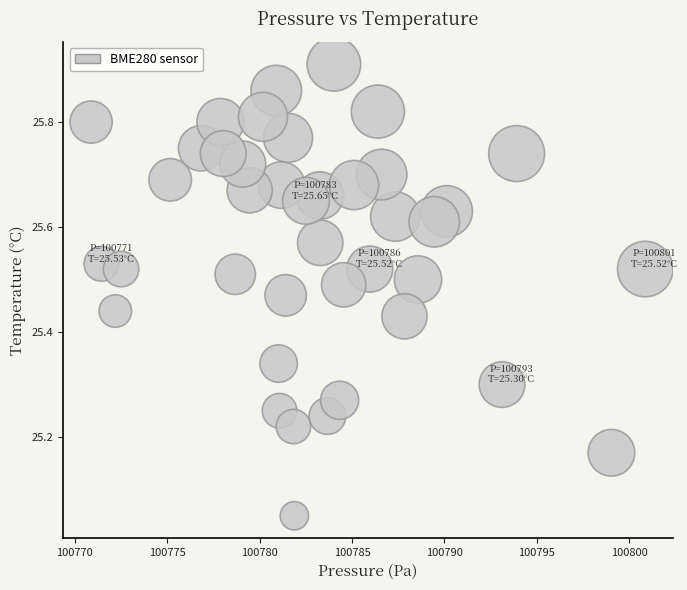

What is the range of Y values (max minus min)?

0.9